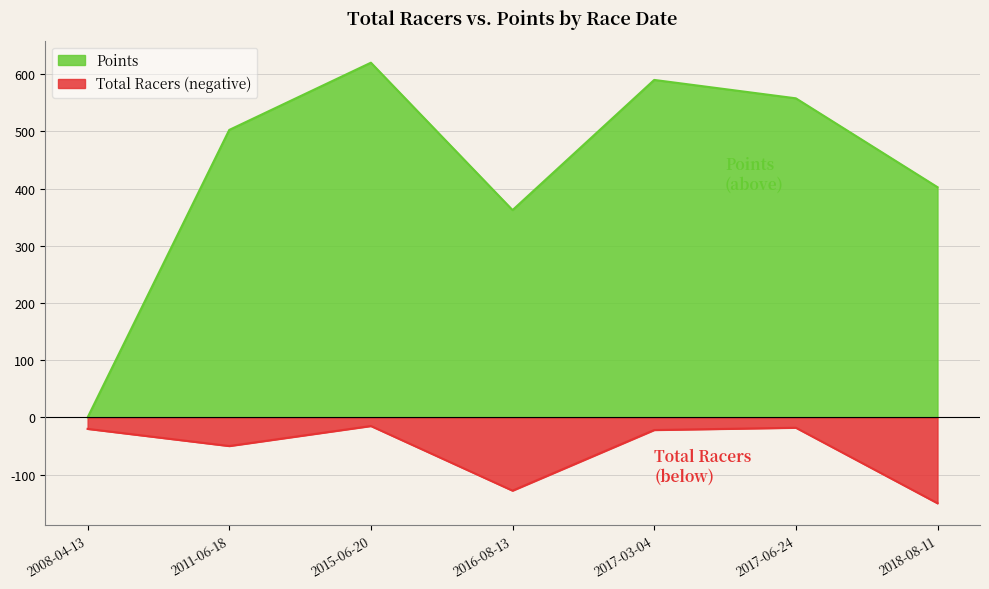

What are all the series names shown in the legend?

Points, Total Racers (negative)